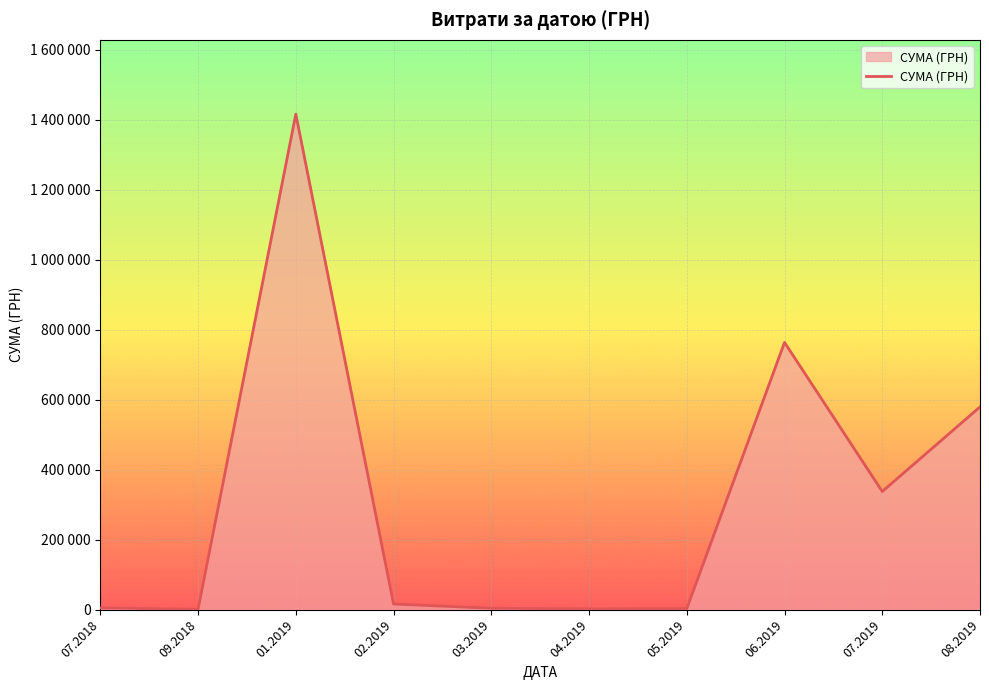

The value at 05.2019 is 3274.1. True or false?

False